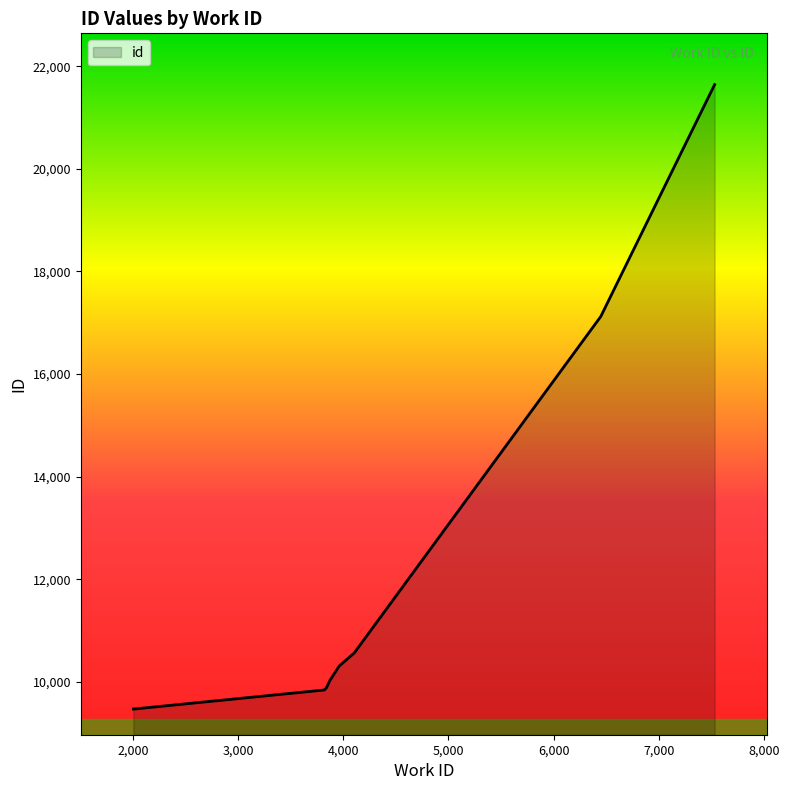

How many categories are shown in the chart?

10